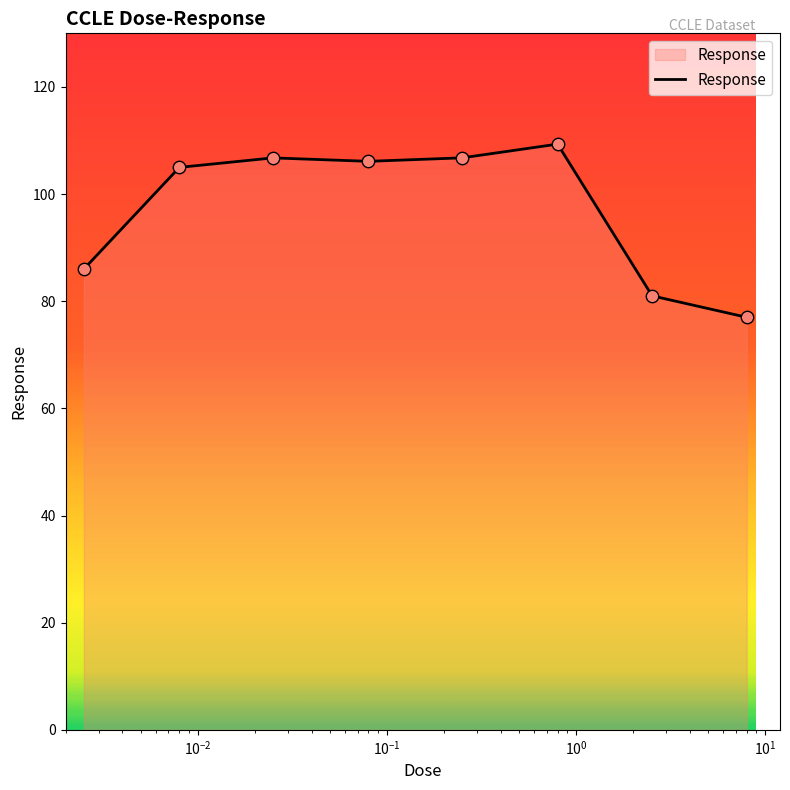

What is the minimum value shown in the chart?

77.0